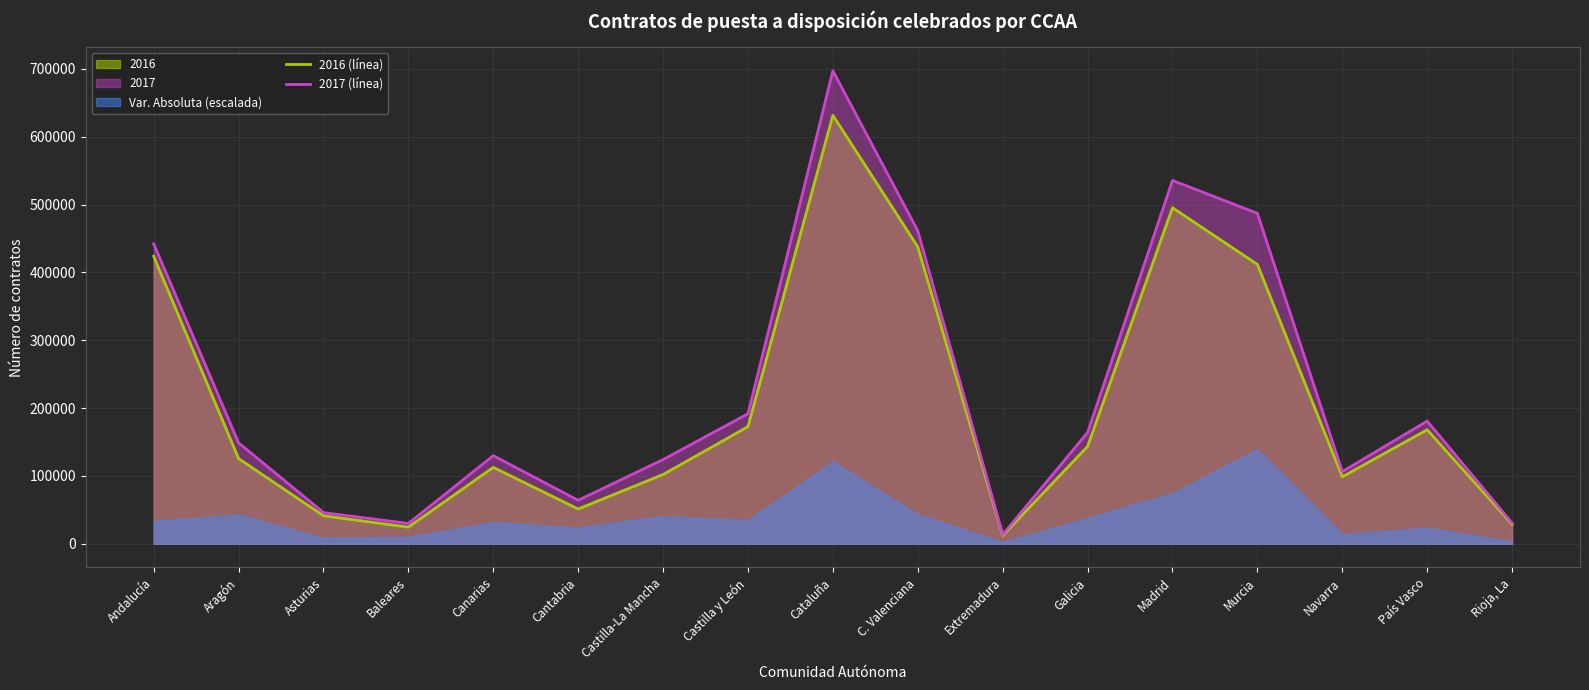

The value of 2017 (línea) at Navarra is 106393. True or false?

True